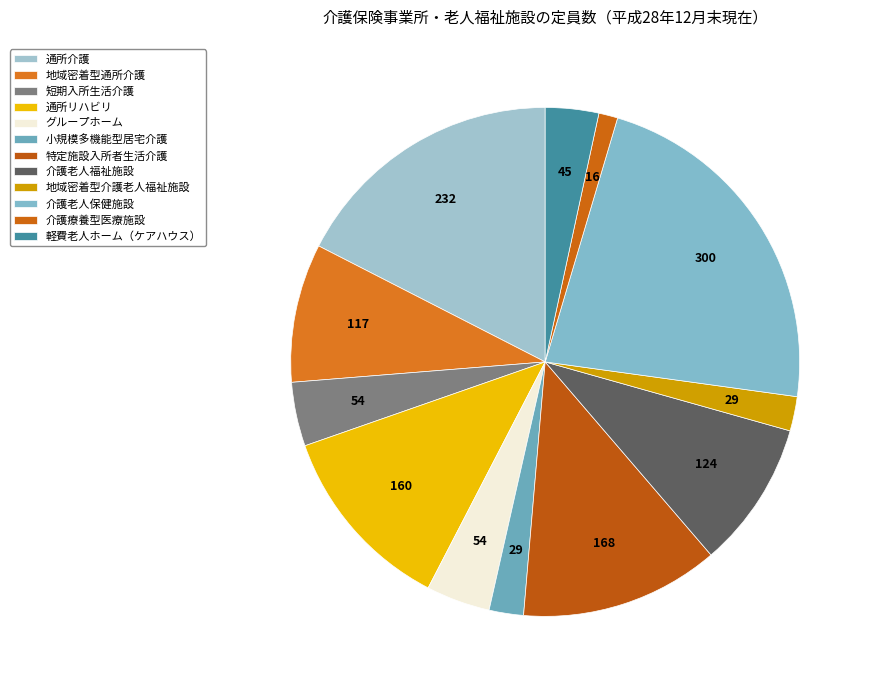

To the nearest percent, what percentage of the pie is 小規模多機能型居宅介護?

2%